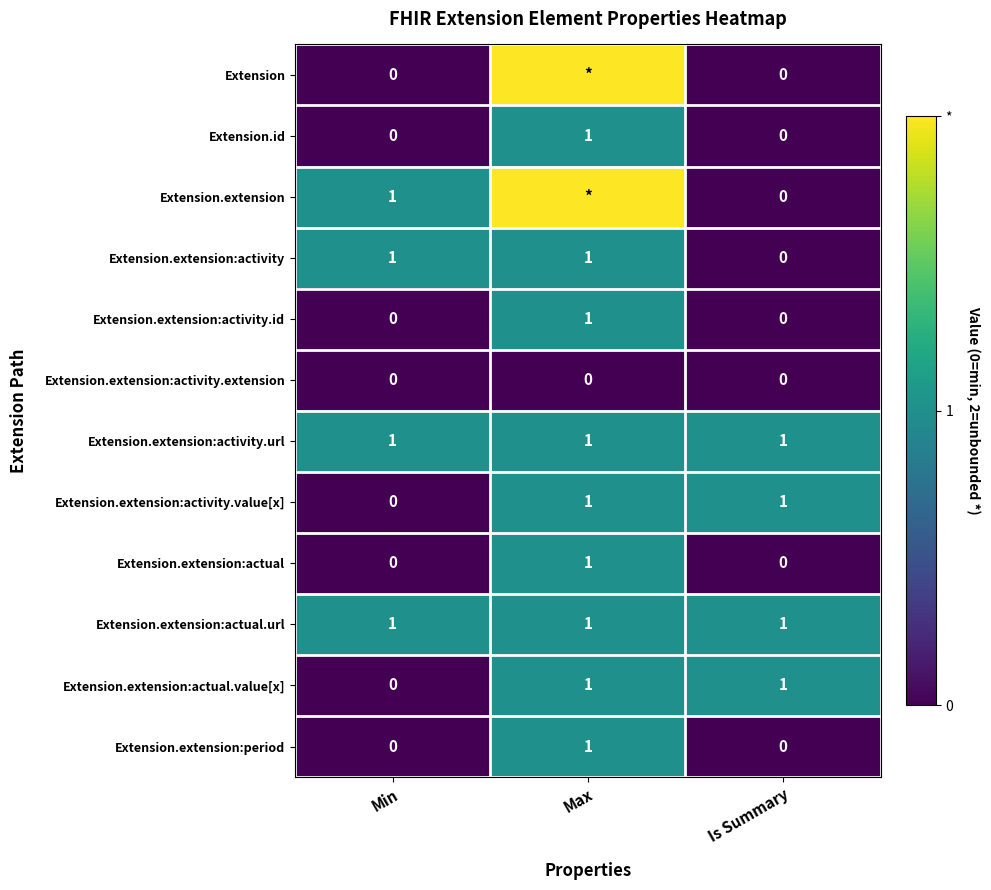

At which label is Extension.extension:activity.value[x] closest to 0?

Min